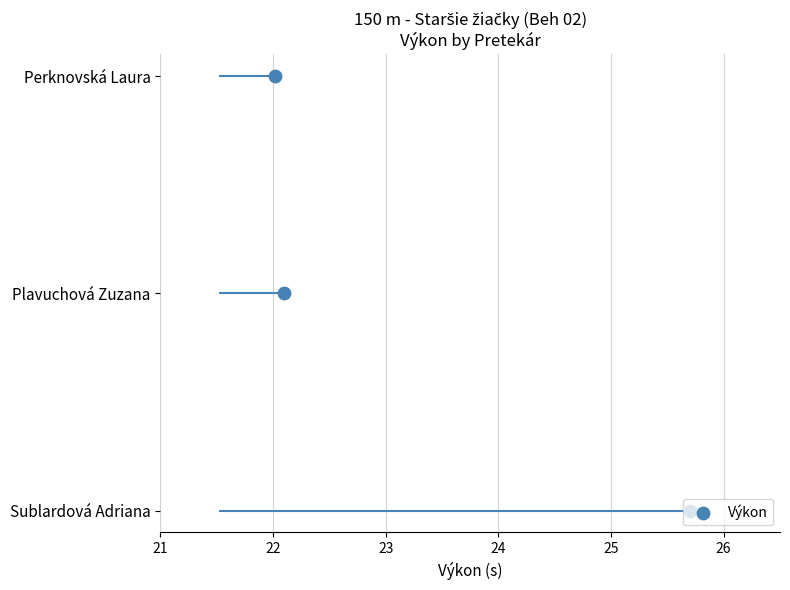

What is the change in value from 21 to 22?

+1